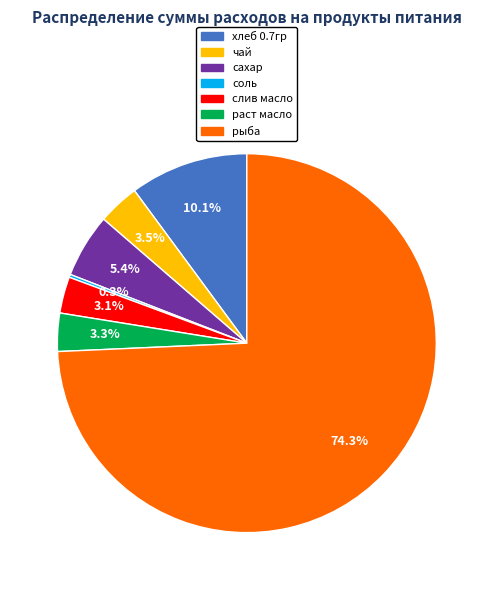

Which slice is the largest?

рыба